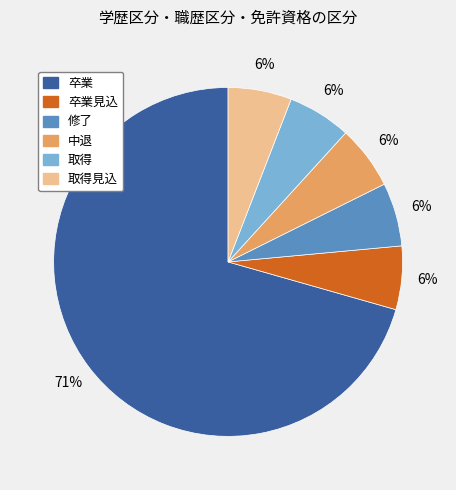

Between 卒業 and 取得見込, which is larger?

卒業